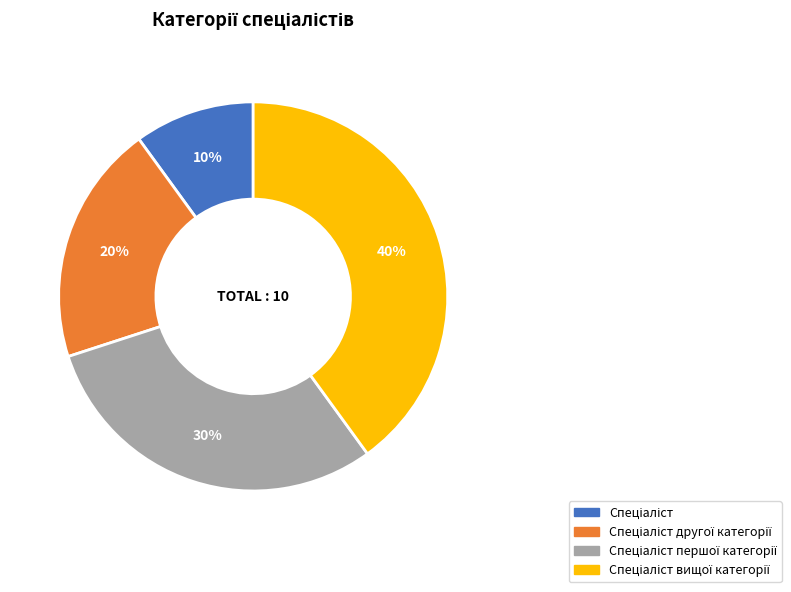

To the nearest percent, what is the difference between the largest and smallest slice percentages?

30%